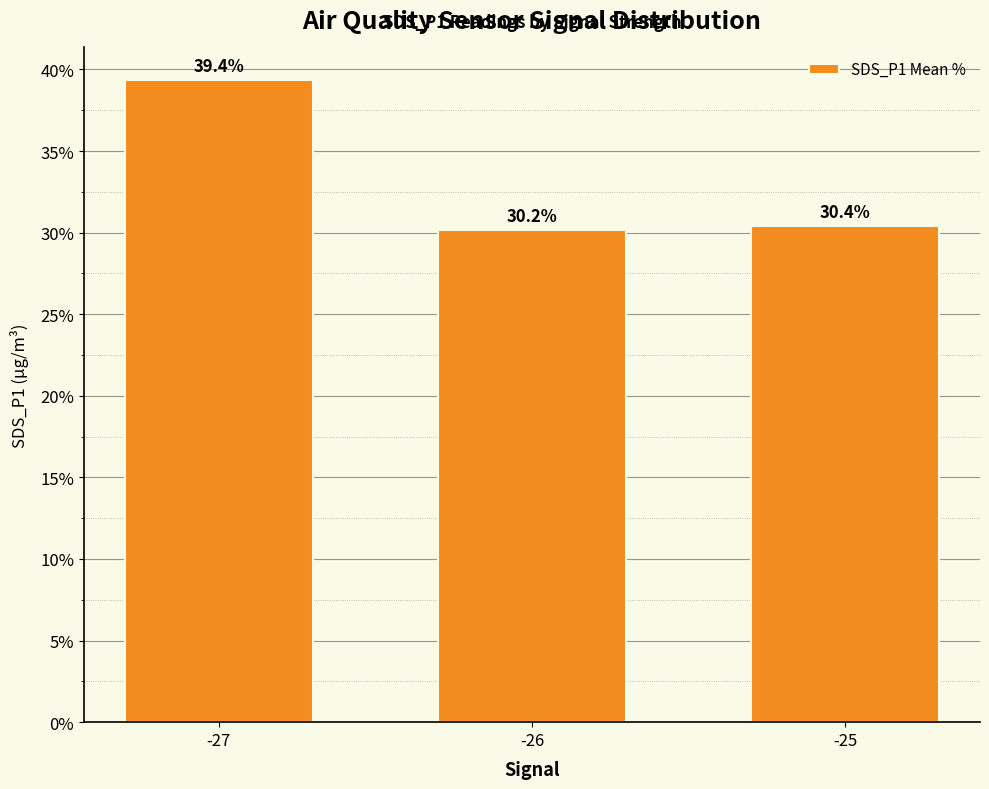

What is the change in value from -27 to -25?

-8.9